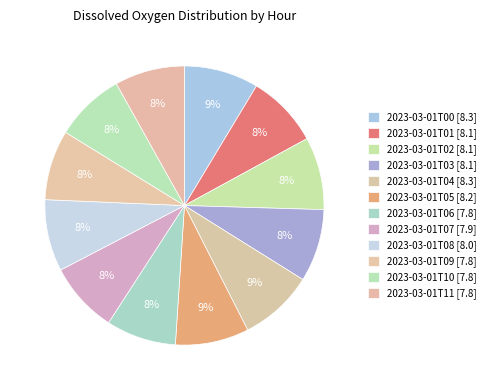

Is the sum of 2023-03-01T02 and 2023-03-01T01 greater than half?

No